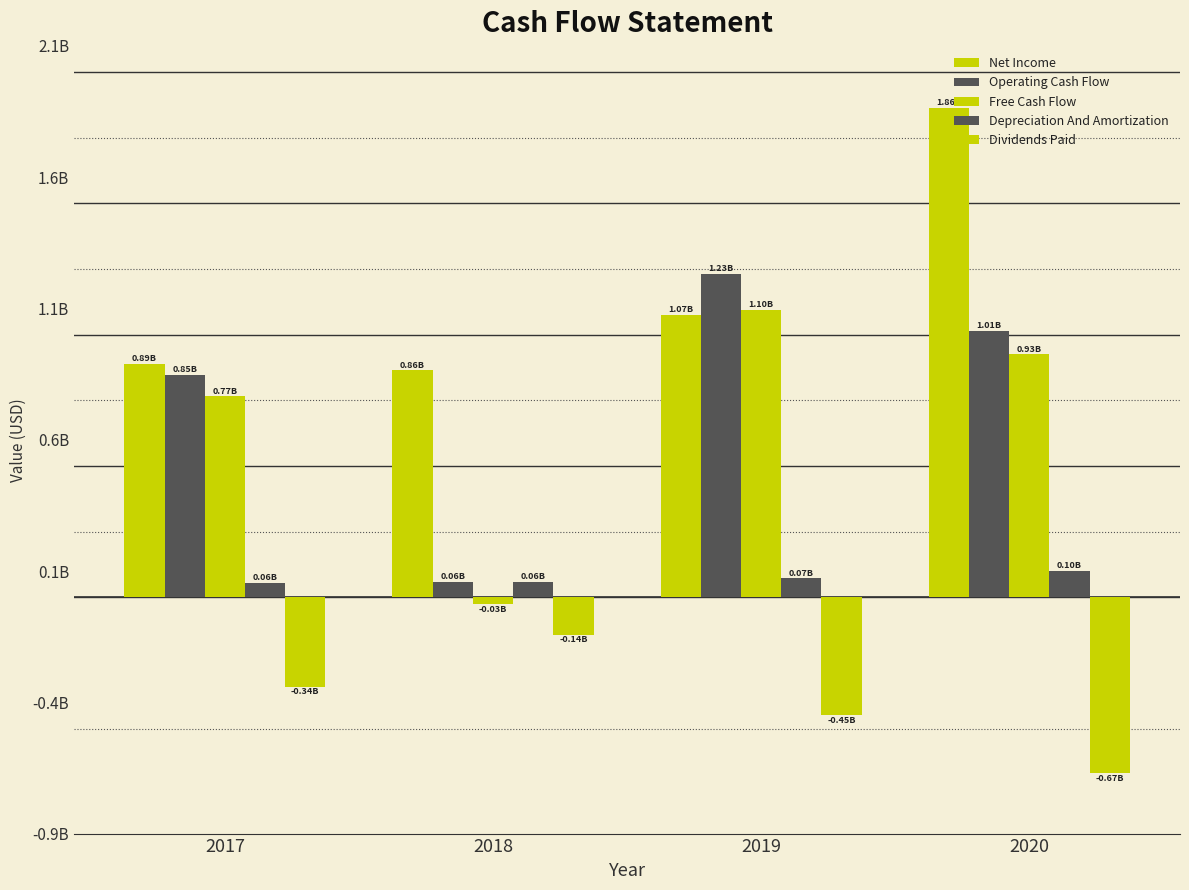

What is the greatest value displayed?

1863375500